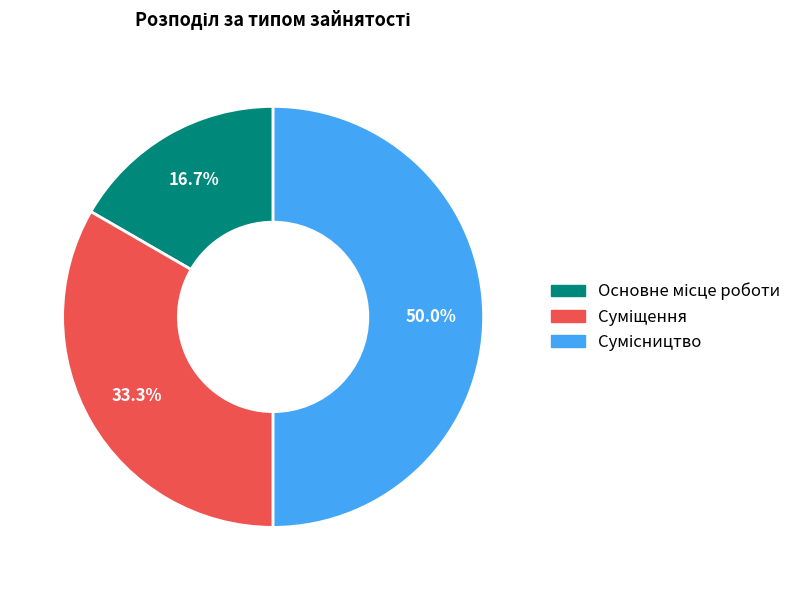

How many slices are in this pie chart?

3